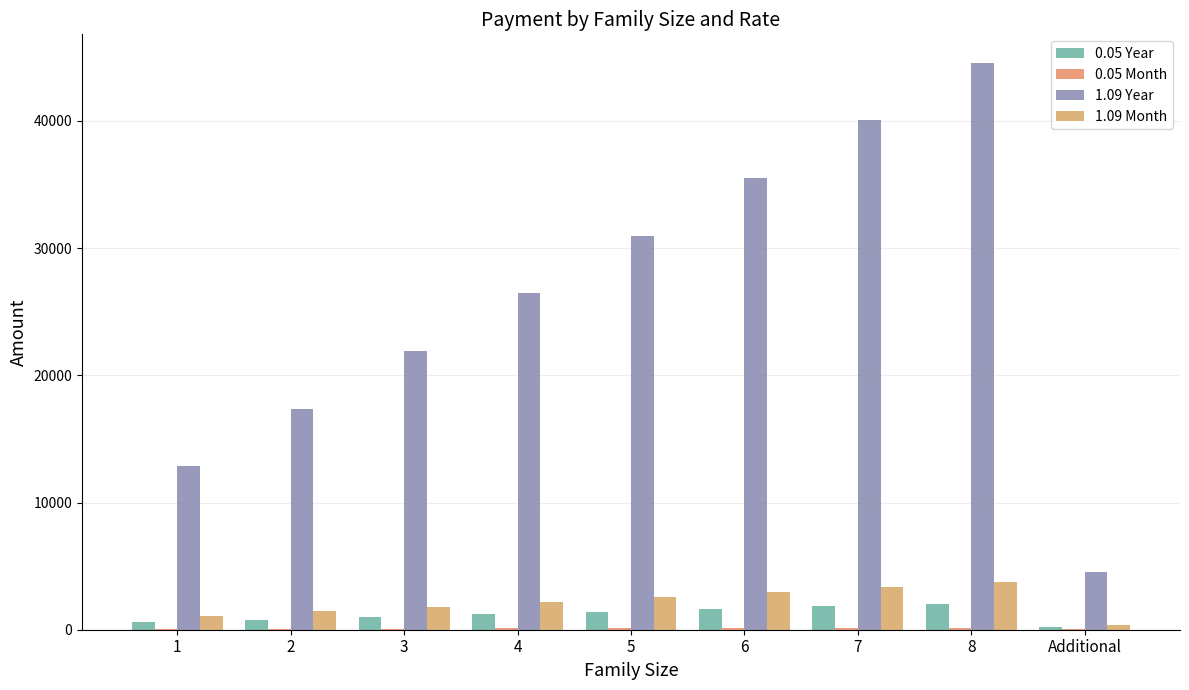

Count the number of data series in this chart.

4